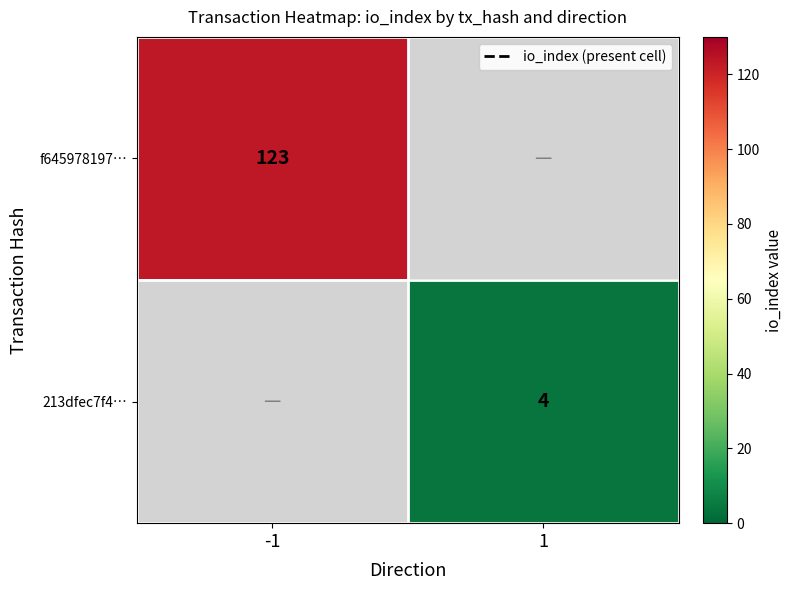

Which category has the highest value across all series?

-1